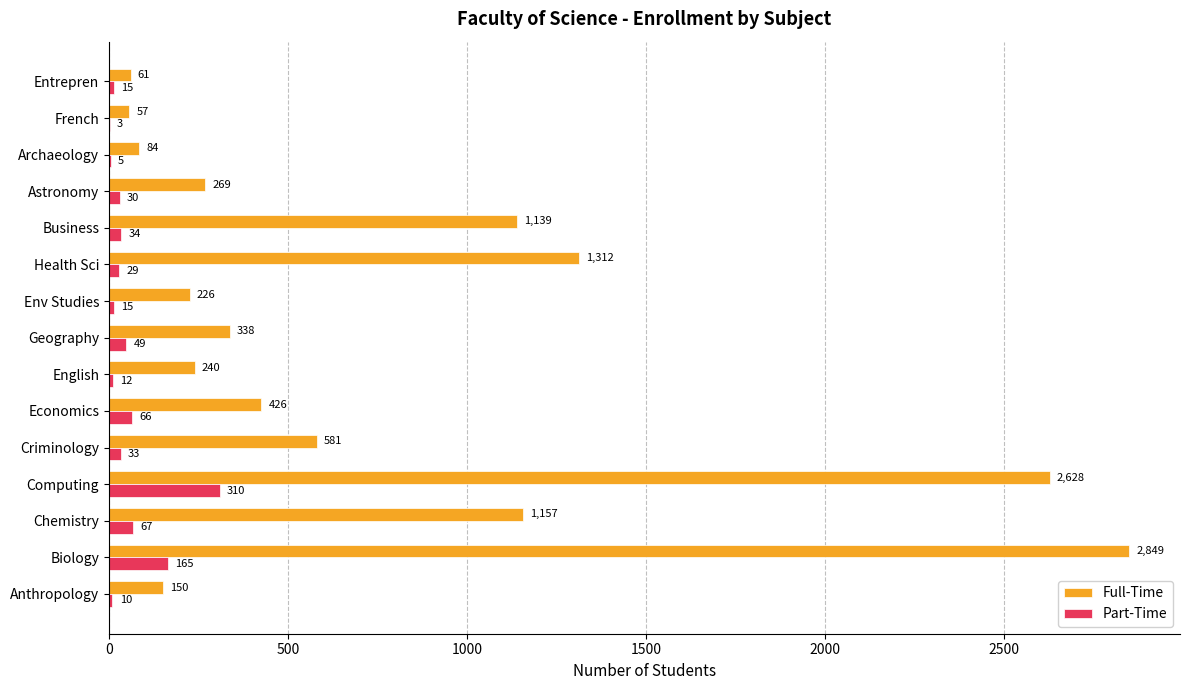

Which series has the largest range (max minus min)?

Full-Time